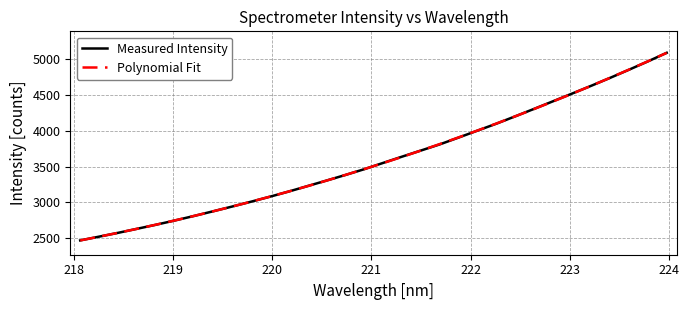

What is the maximum value for Measured Intensity?

5092.1